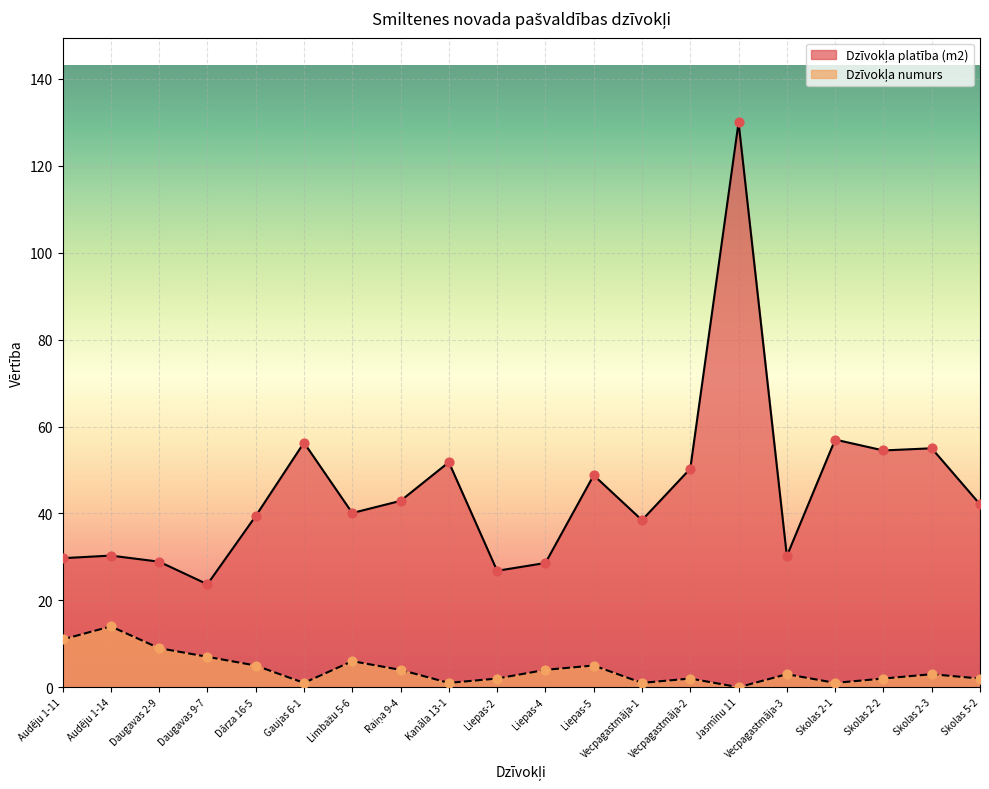

What are all the series names shown in the legend?

Dzīvokļa platība (m2), Dzīvokļa numurs